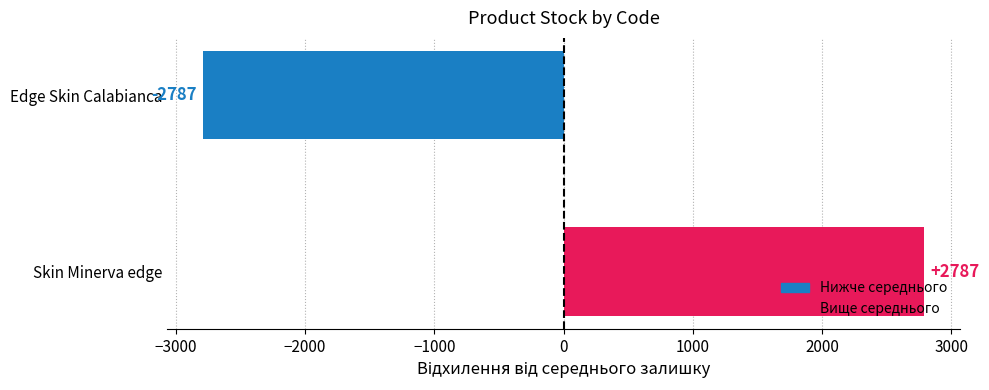

Rank the categories by value from lowest to highest.

Edge Skin Calabianca, Skin Minerva edge